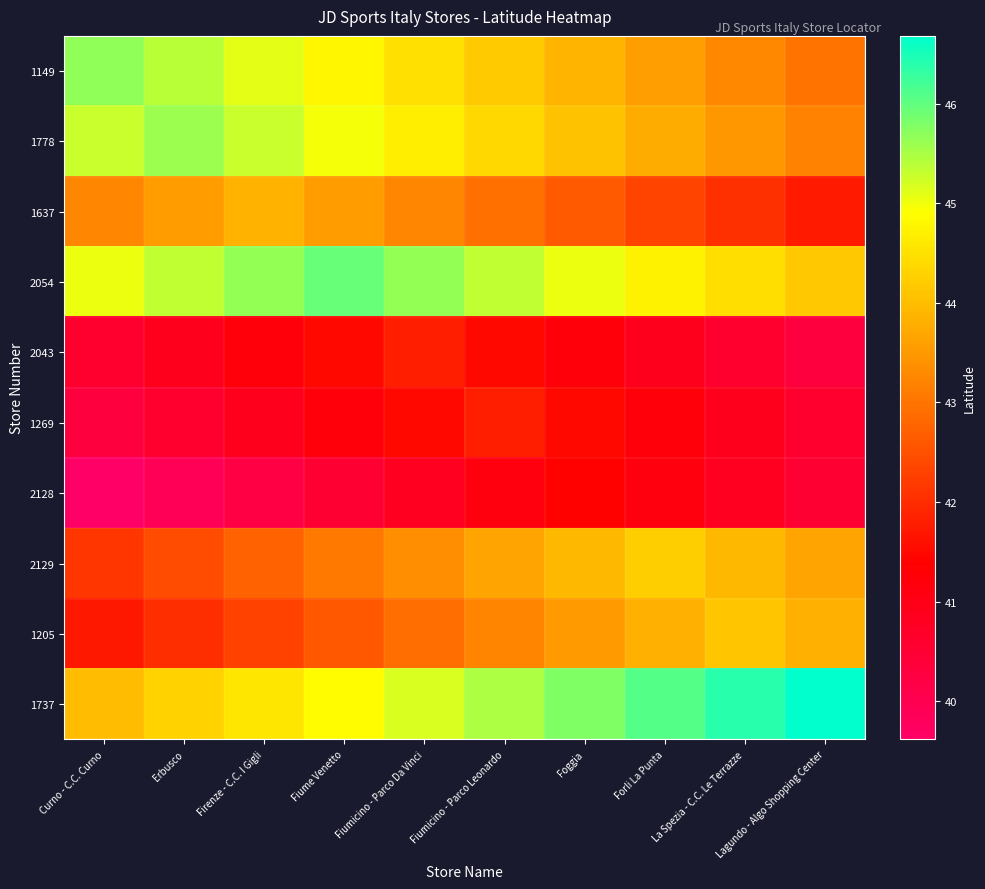

At which category does the chart reach its peak across all series?

Lagundo - Algo Shopping Center